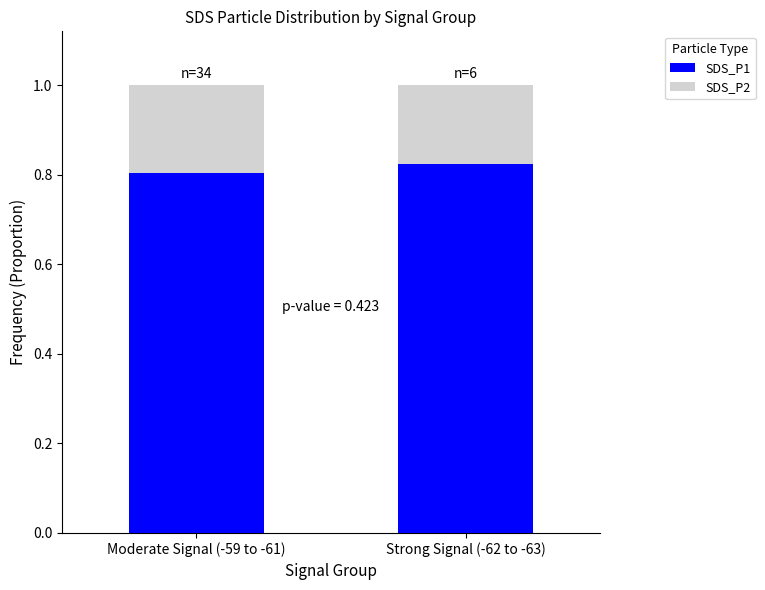

True or false: SDS_P1 has a value of 0.8 at Strong Signal (-62 to -63).

True